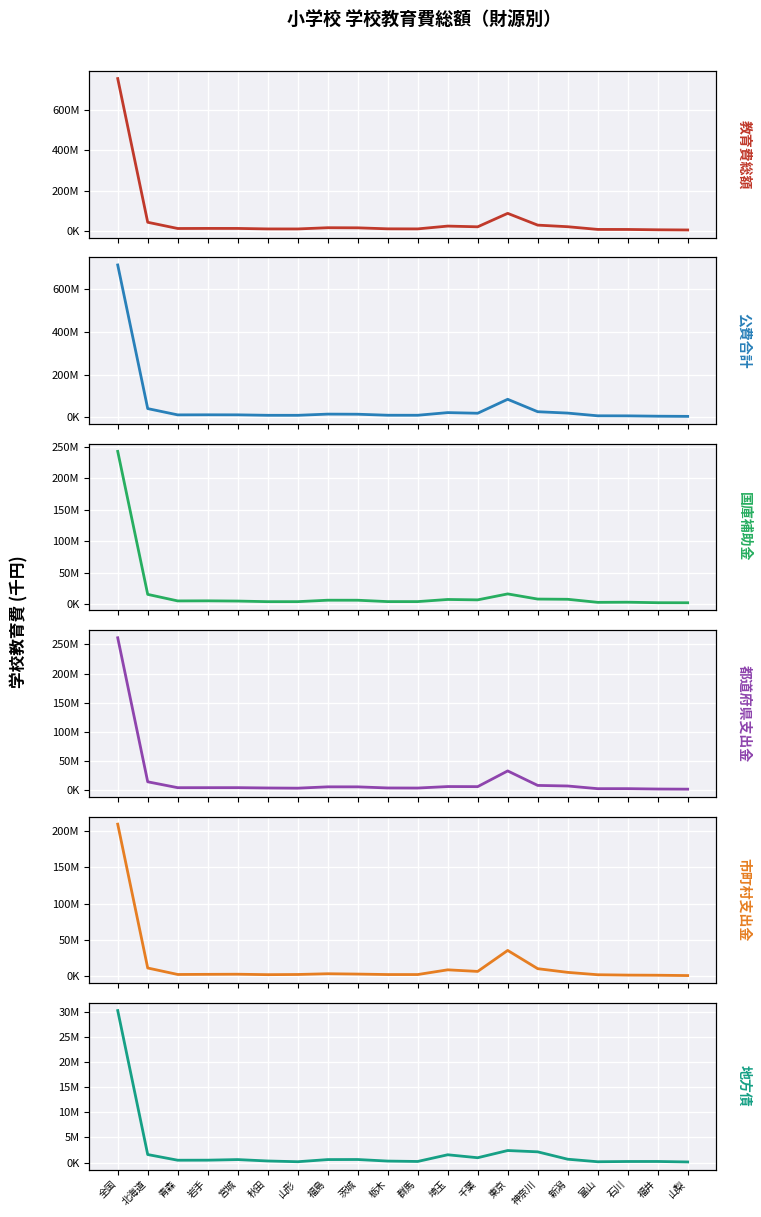

How many data points in 公費合計 are above 12518203?

9